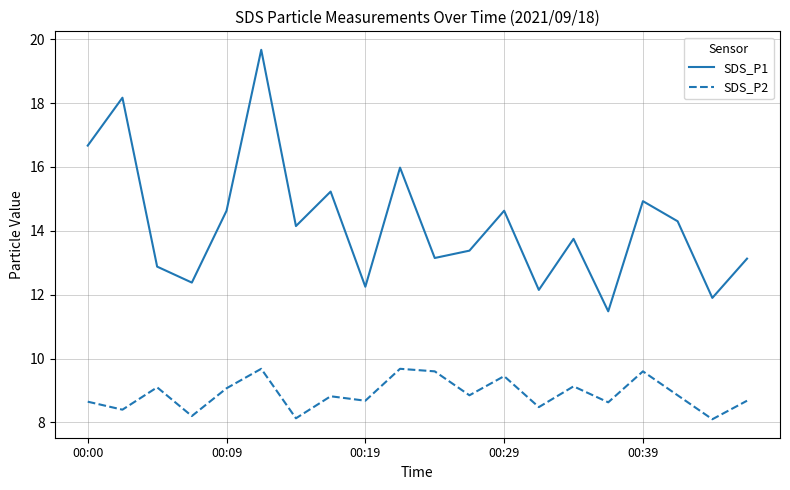

True or false: SDS_P1 and SDS_P2 intersect in this chart.

False